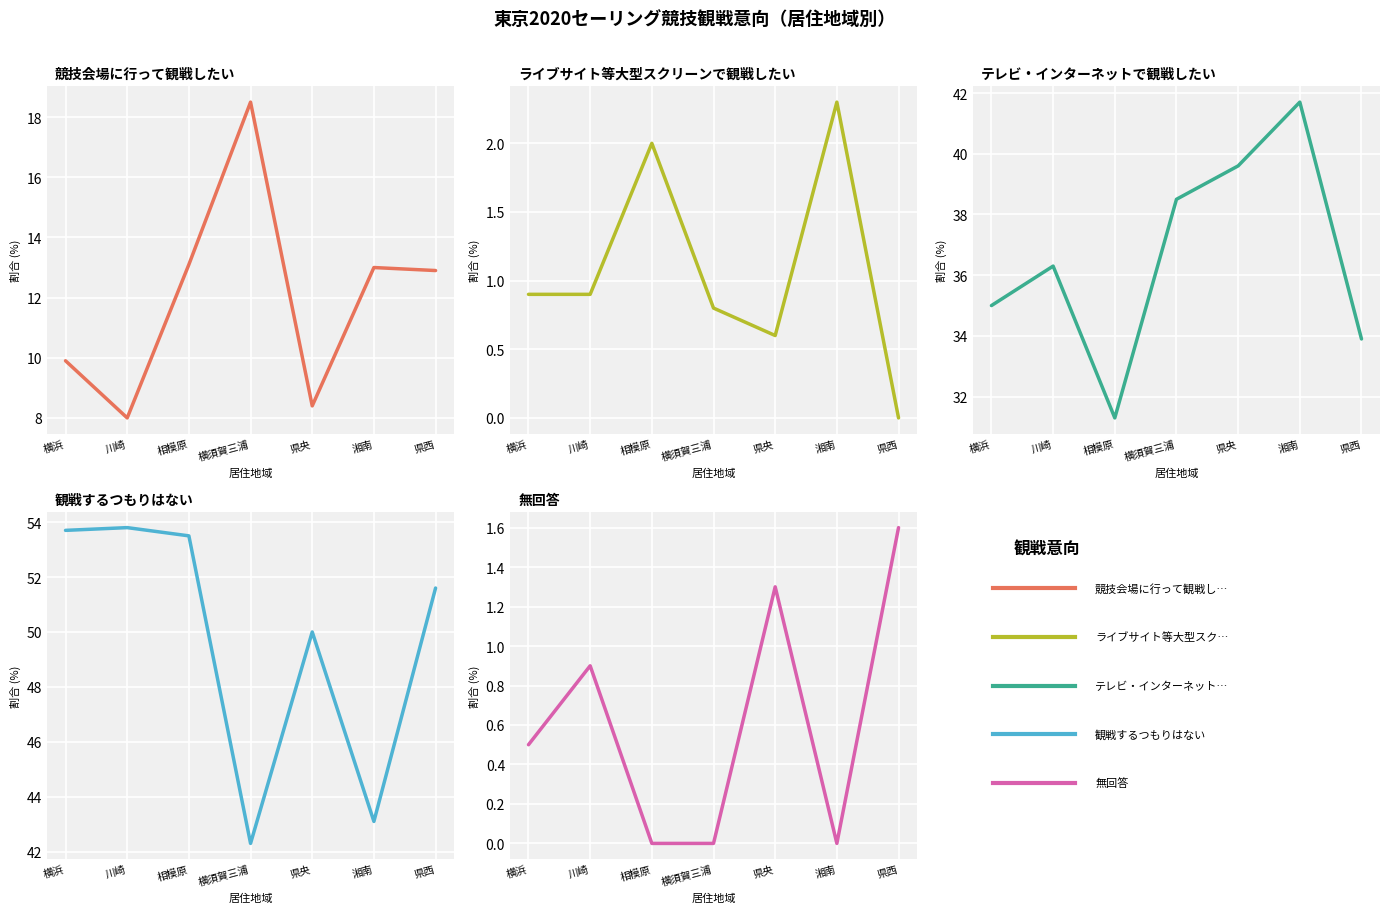

True or false: 観戦するつもりはない and テレビ・インターネットで観戦したい cross at least once.

False